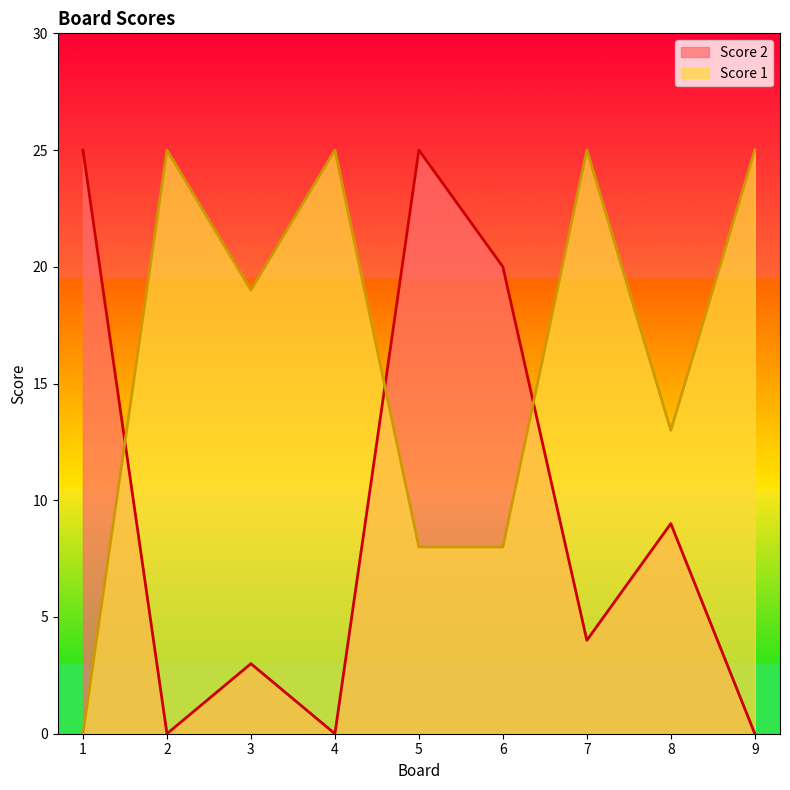

How many intersections are there between Score 1 and Score 2?

3